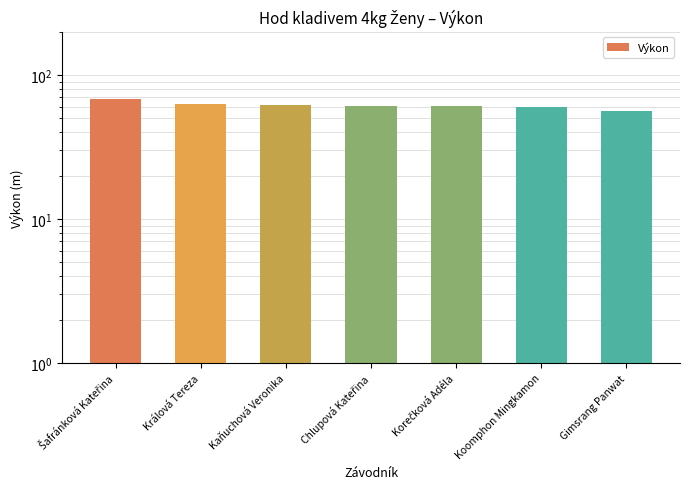

Reading left to right, what are all the values shown in this chart?

Šafránková Kateřina=68.2	Králová Tereza=62.8	Kaňuchová Veronika=62.2	Chlupová Kateřina=61.2	Korečková Adéla=61.1	Koomphon Mingkamon=59.9	Gimsrang Panwat=56.5